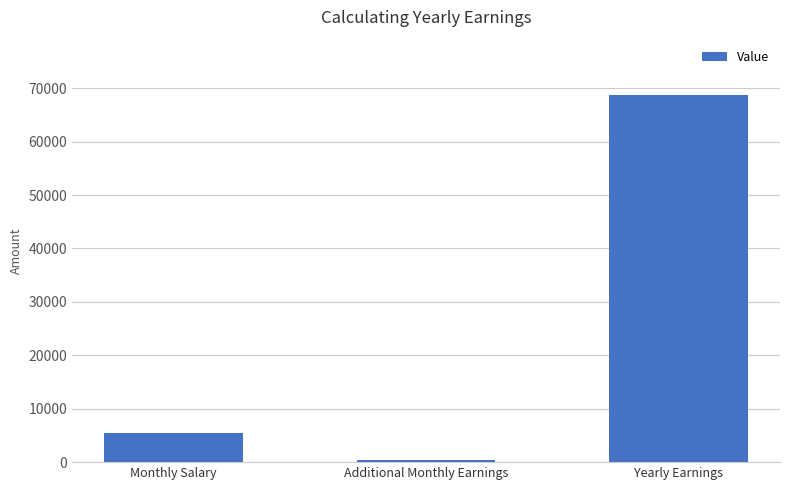

Does the chart contain any negative values?

No